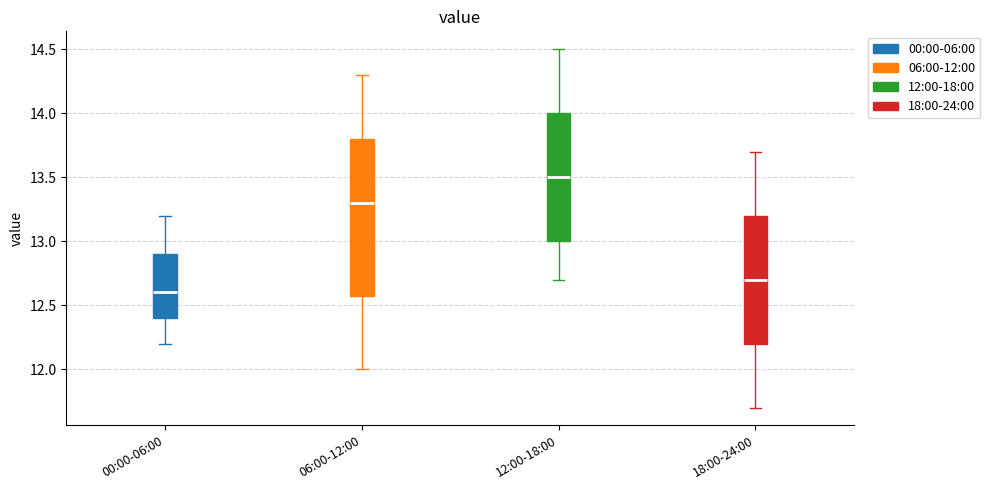

Reading left to right, transcribe this box plot: for each box, give where its median line is, the range the box spans, and where its two whiskers end, as read against the y-axis. The values are not printed on the chart, so give them approximately, as read against the axis.

00:00-06:00: median 12.6, box 12.4 to 12.9, whiskers 12.2 to 13.2
06:00-12:00: median 13.3, box 12.6 to 13.8, whiskers 12.0 to 14.3
12:00-18:00: median 13.5, box 13.0 to 14.0, whiskers 12.7 to 14.5
18:00-24:00: median 12.7, box 12.2 to 13.2, whiskers 11.7 to 13.7